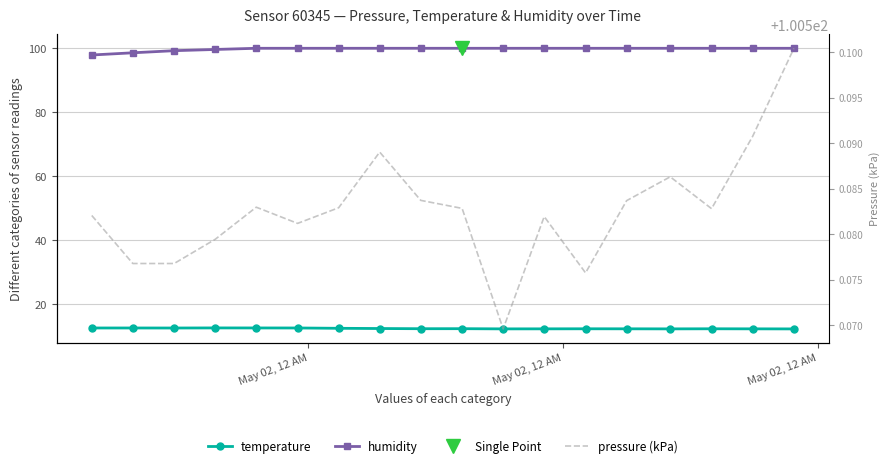

What is the average value of the humidity series?

99.7